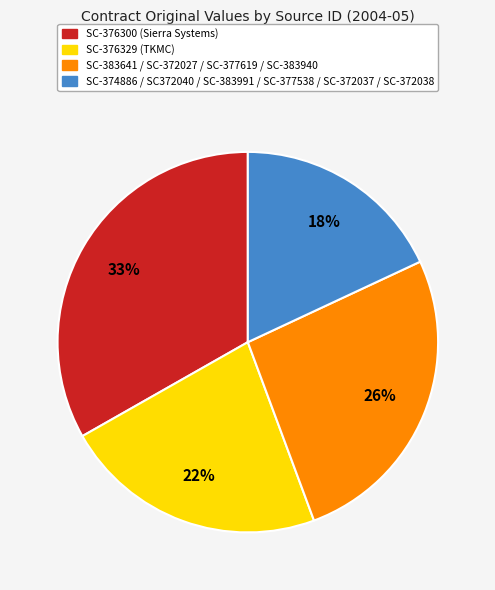

To the nearest percent, what is the average slice percentage?

25%